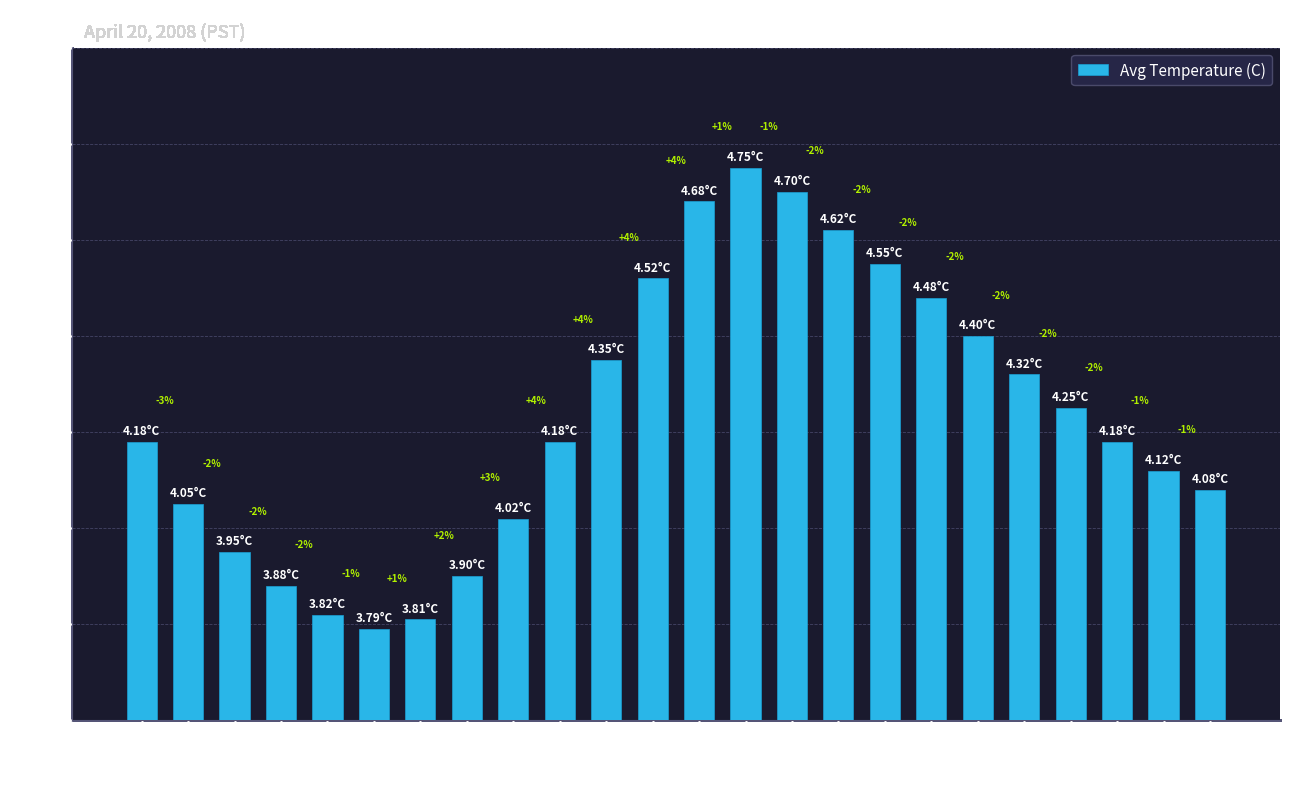

How many bars are there in total?

24